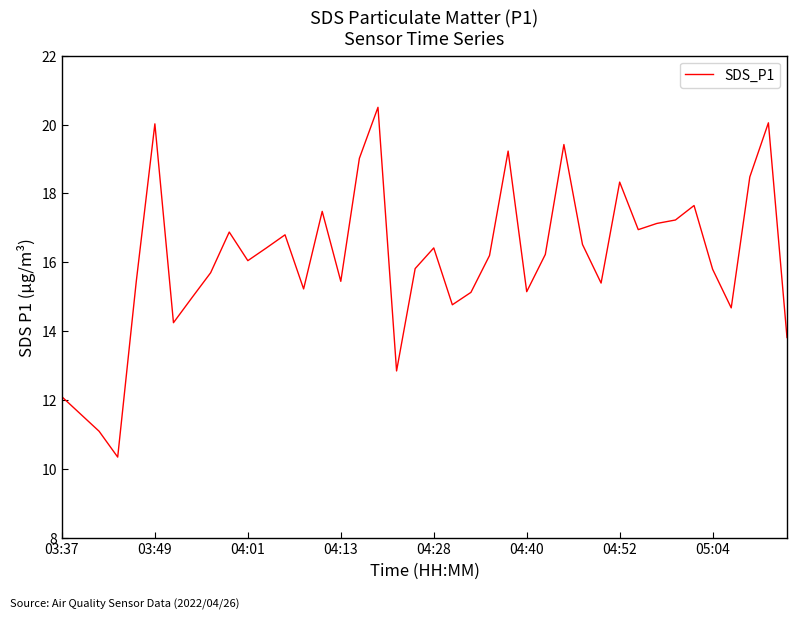

How many lines are shown in the chart?

1